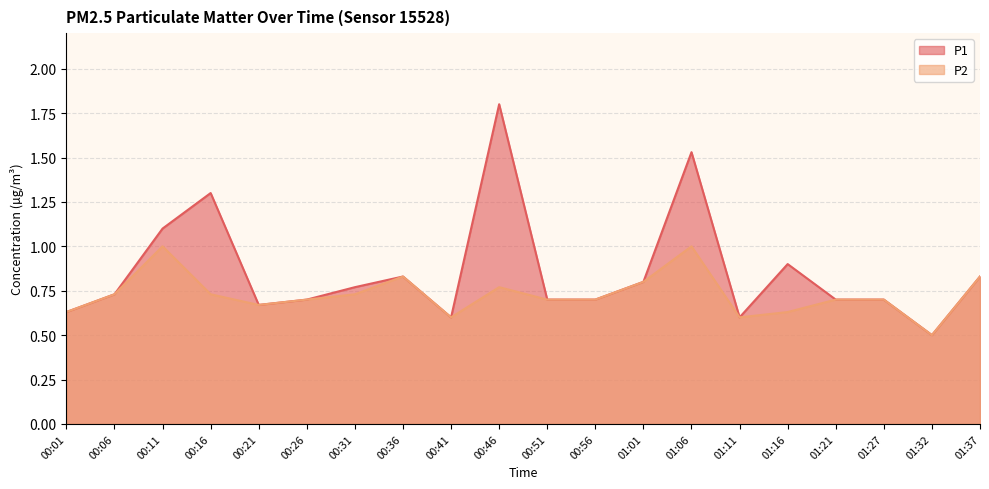

True or false: P1 and P2 intersect in this chart.

False